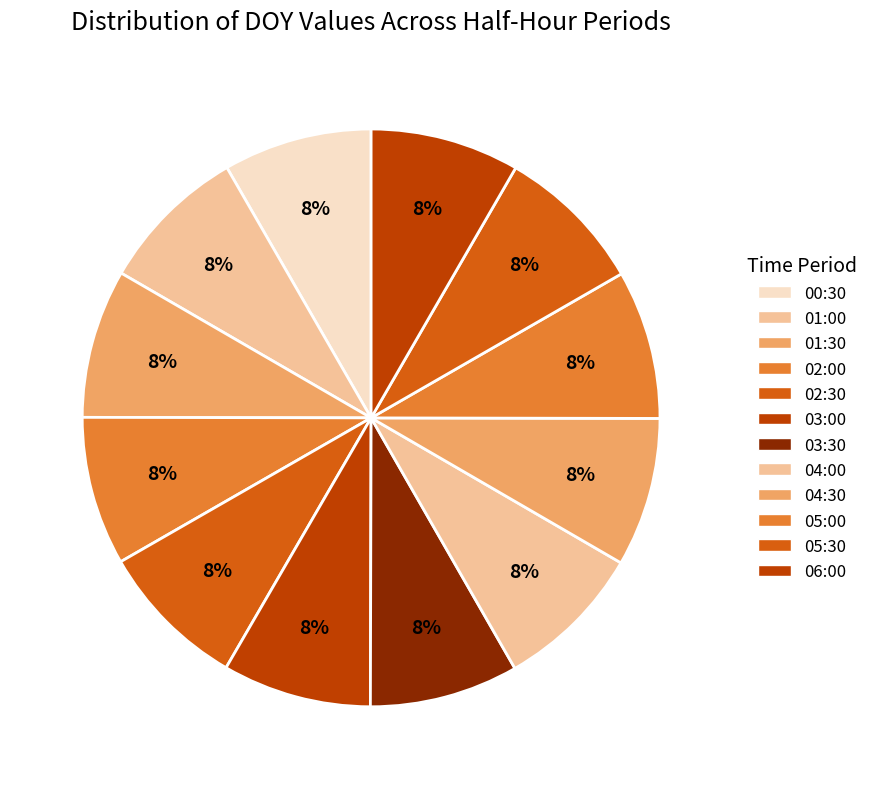

What is the change in value from 02:00 to 04:00?

+0.1